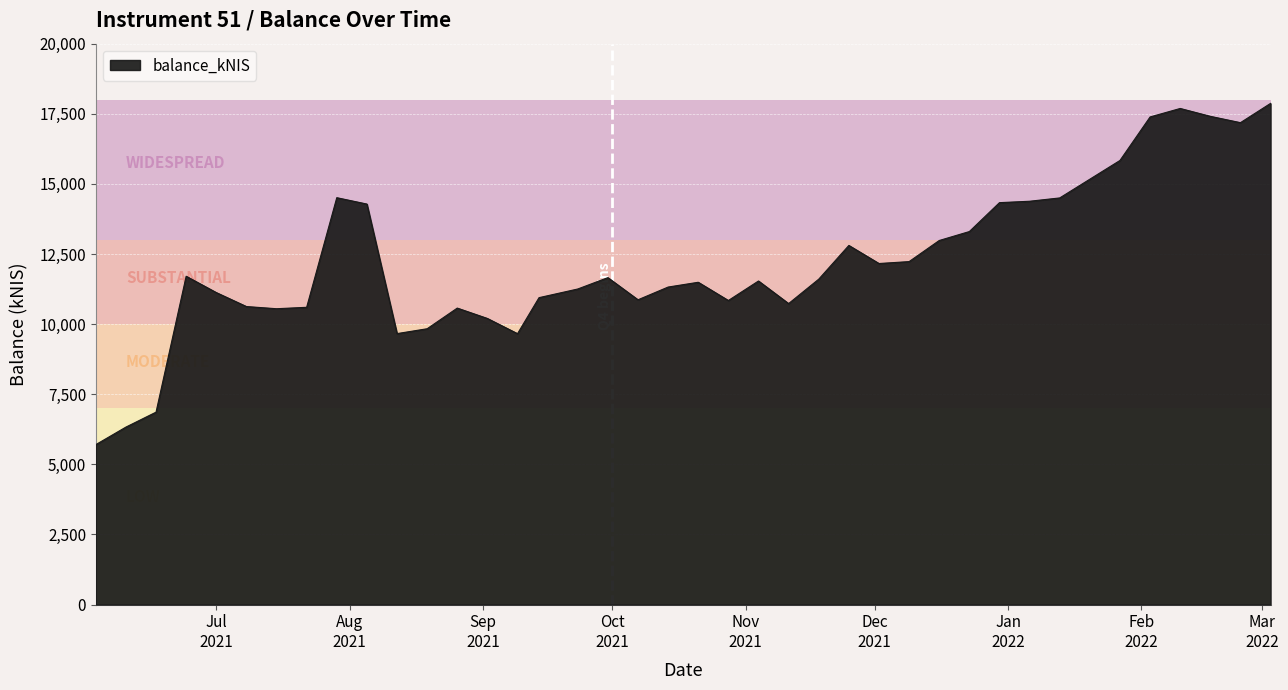

What is the smallest value displayed?

5702.7